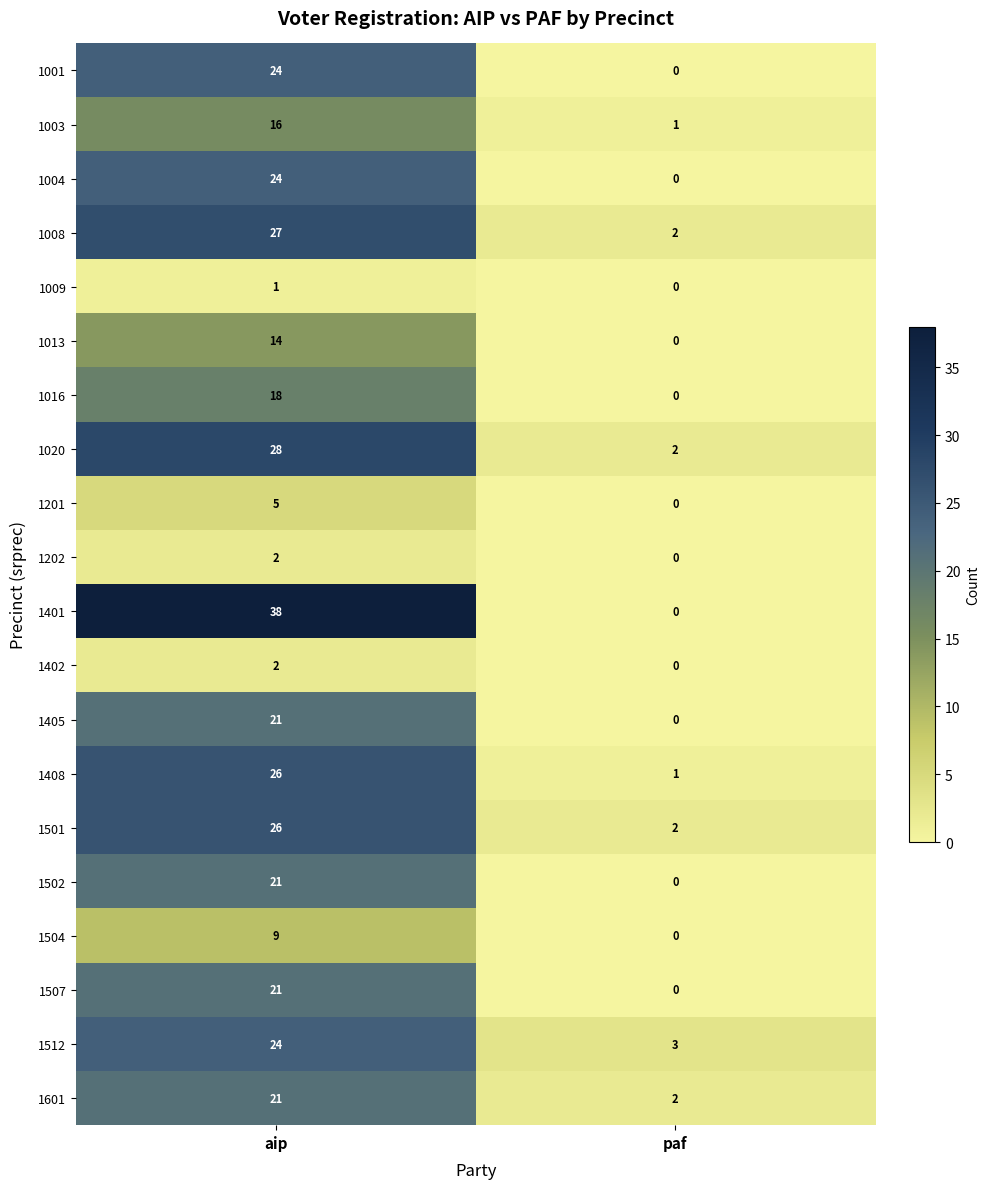

What is the difference between the highest and lowest values at aip?

37